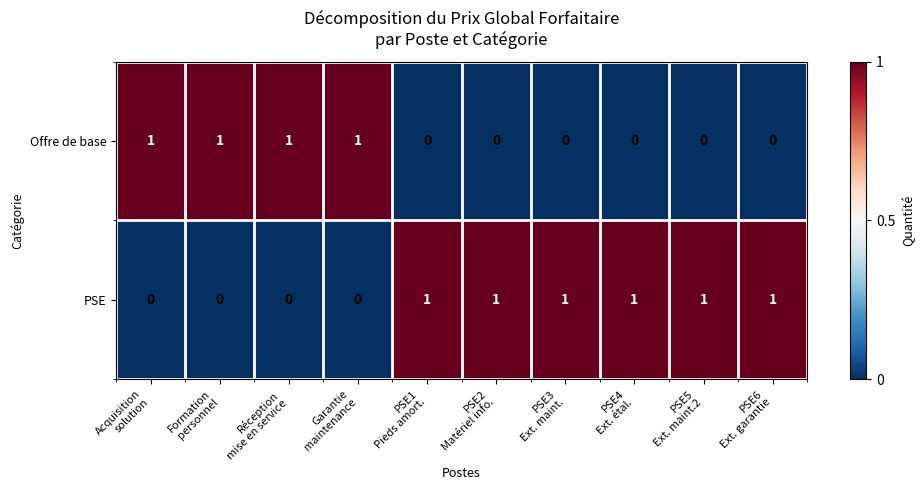

At how many categories does at least one series exceed 0?

10